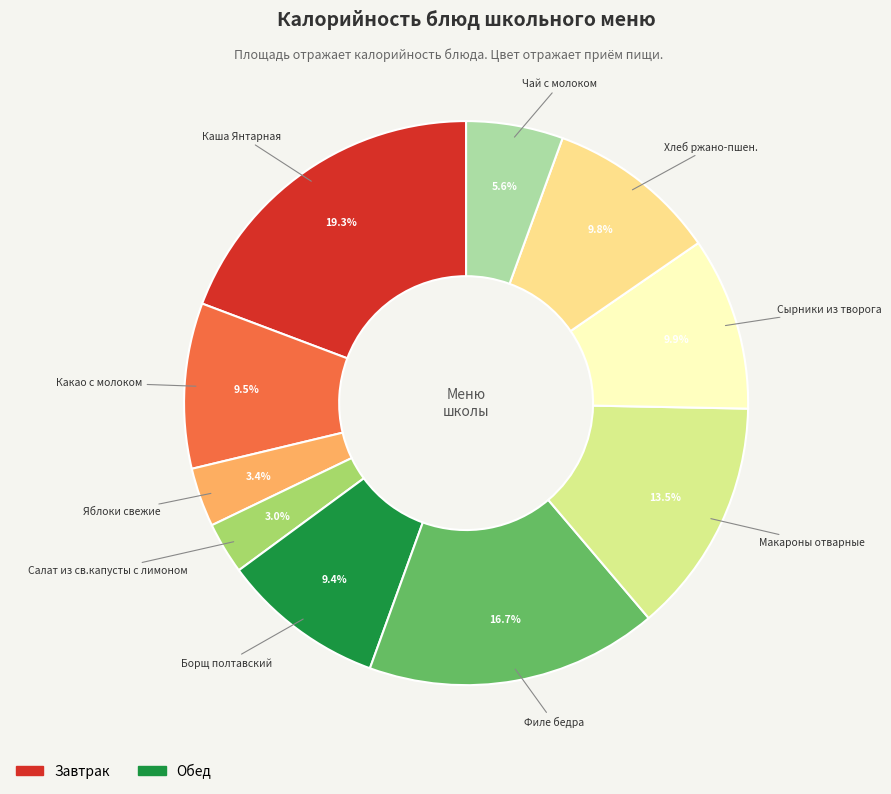

What is the smallest slice in the pie chart?

Салат из св.капусты с лимоном